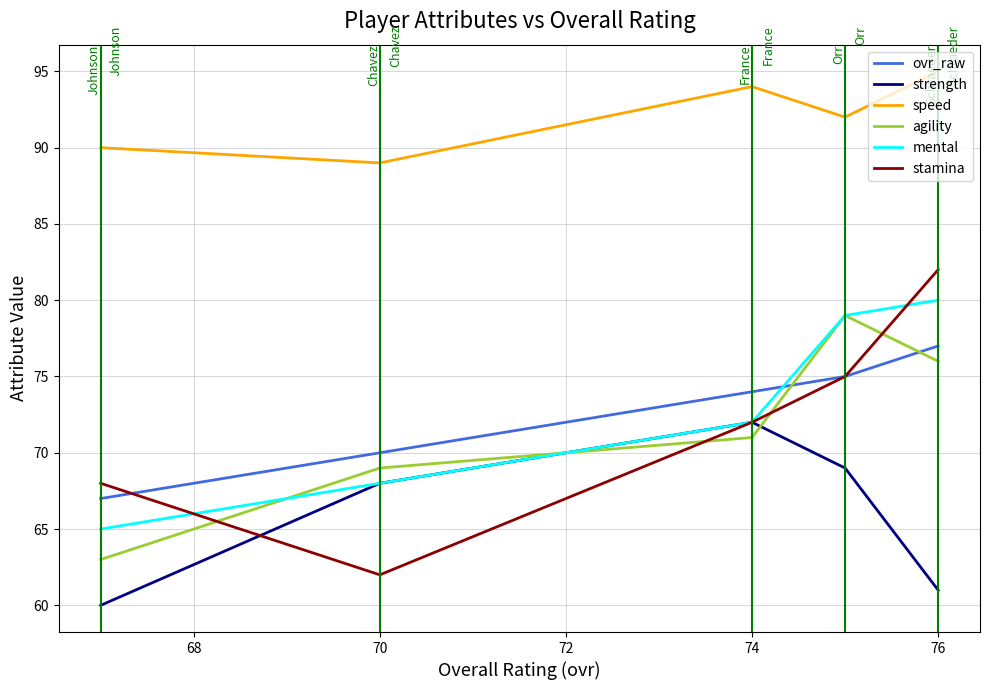

How many data points in ovr_raw are above 74?

2